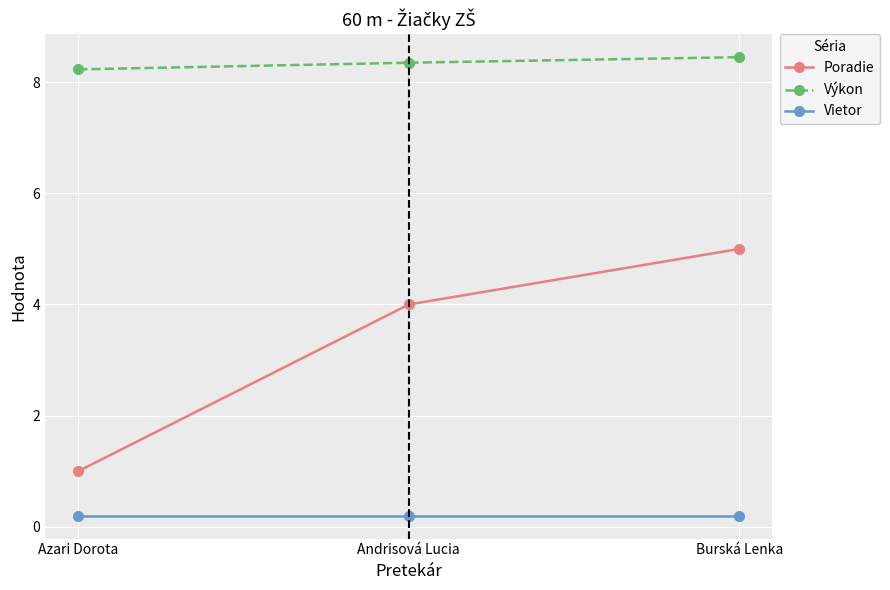

How many data points does each series have?

3